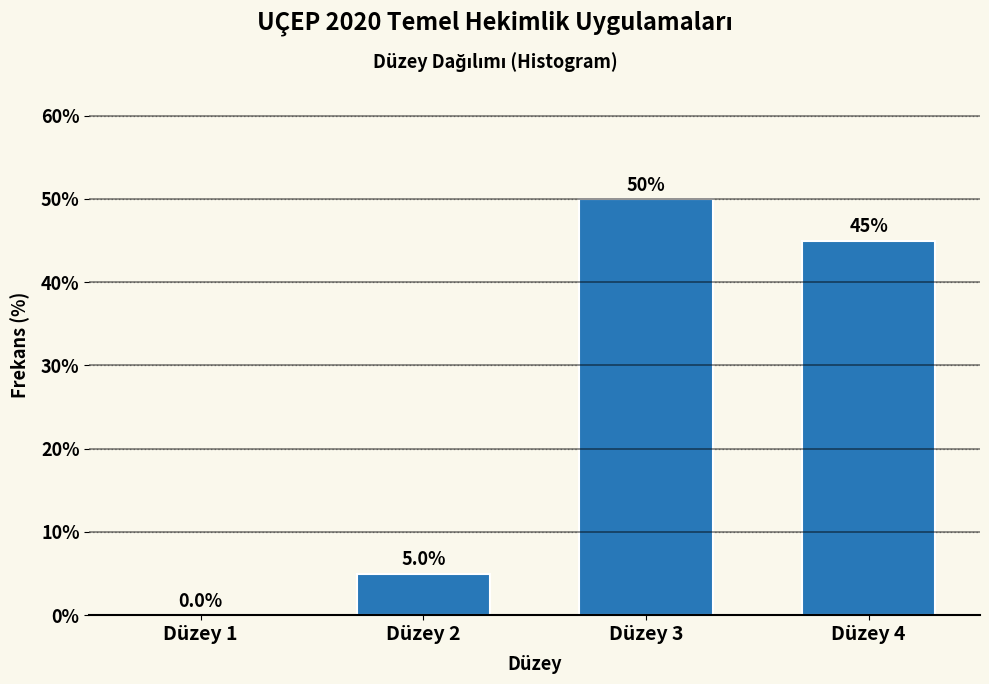

Reading left to right, transcribe all the data shown in this chart.

Düzey 1=0	Düzey 2=5	Düzey 3=50	Düzey 4=45